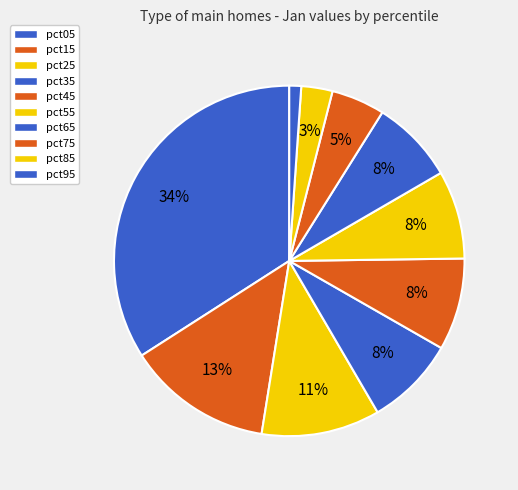

Is there any slice that represents more than half of the pie?

No